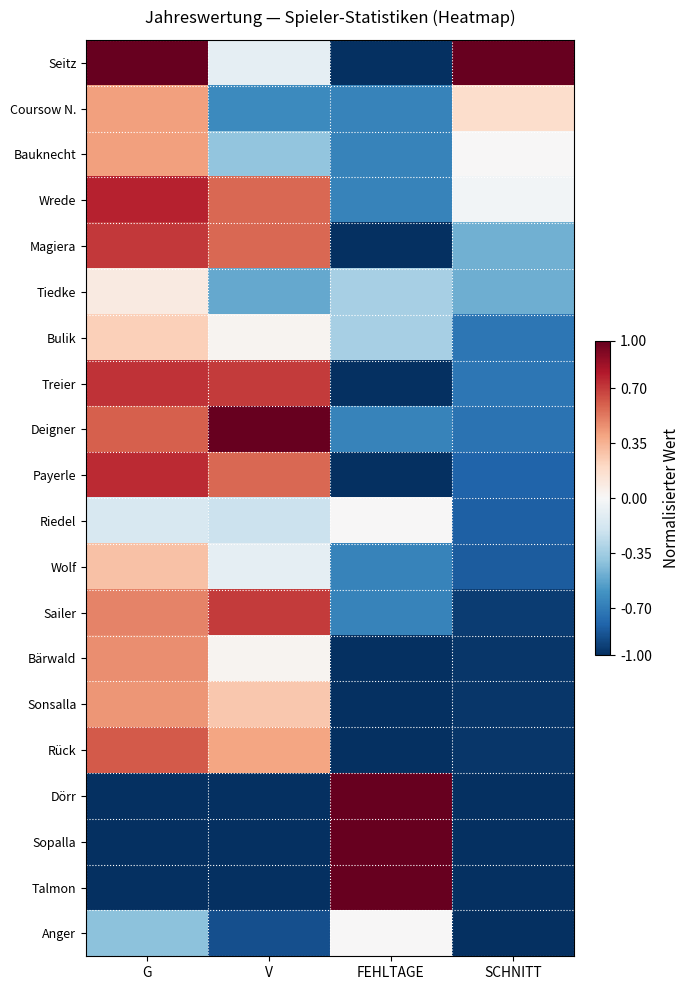

What is the greatest value displayed?

1.0